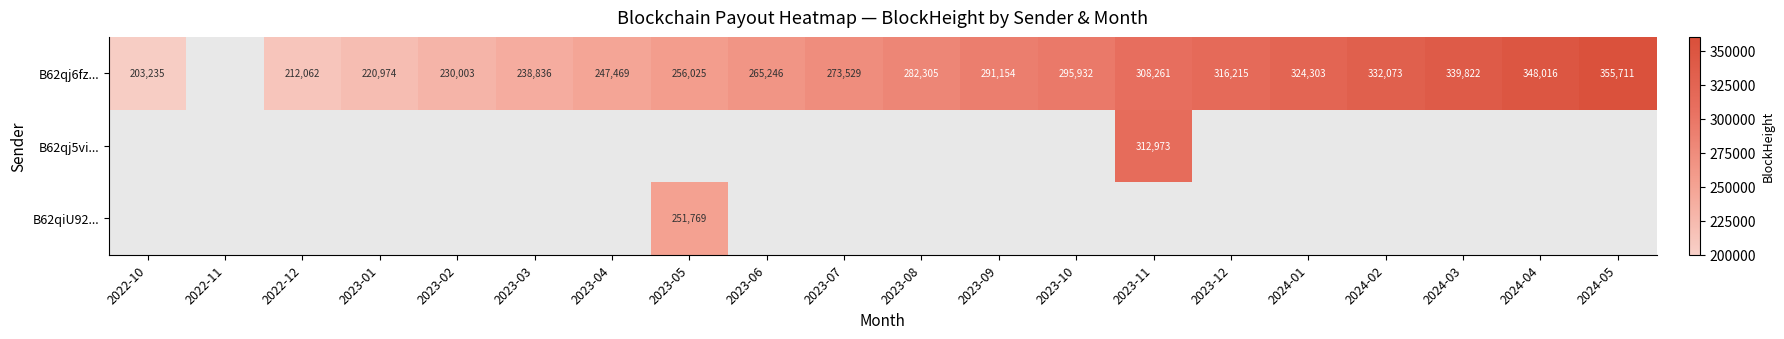

Is it true that B62qj6fz... equals 447513 at 2024-01?

False